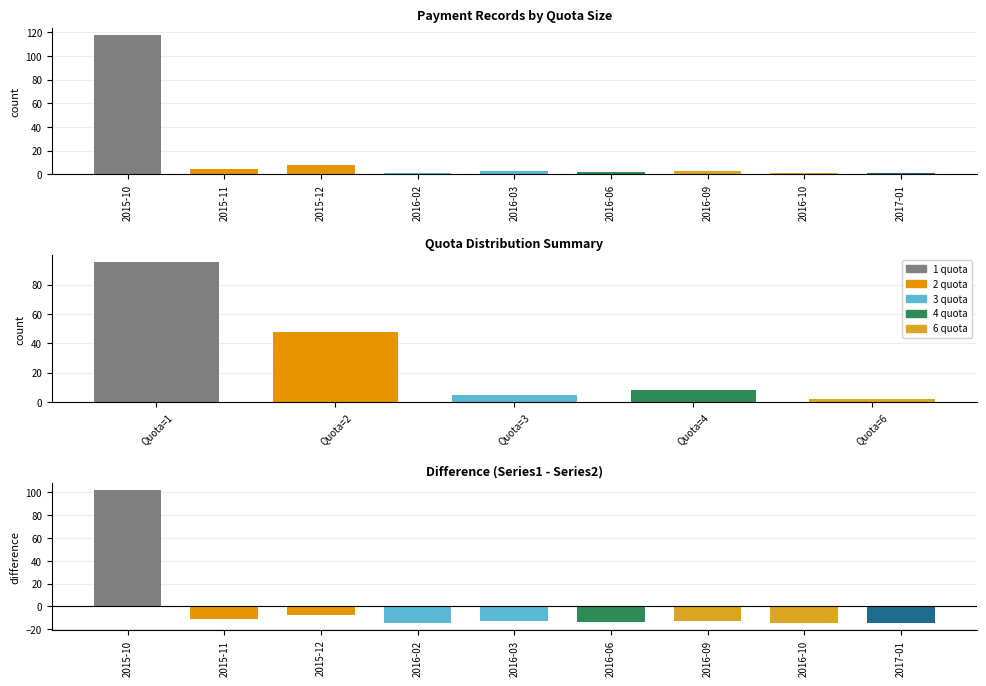

At which category does the chart reach its minimum across all series?

2016-02